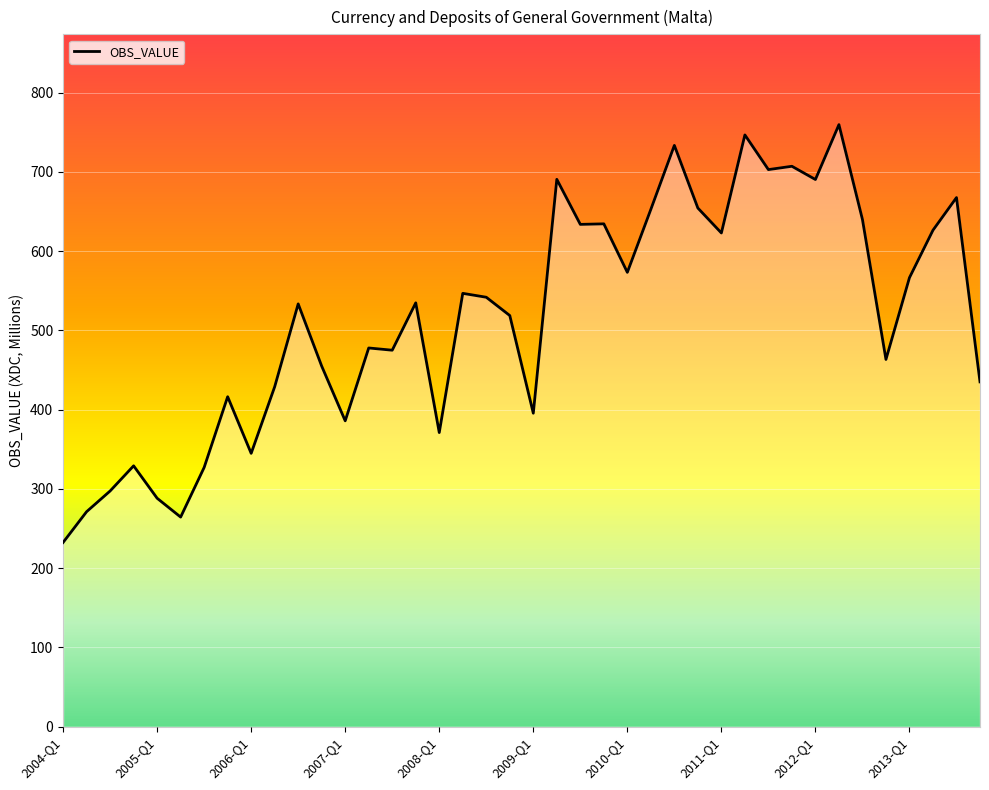

What is the minimum value shown in the chart?

232.5